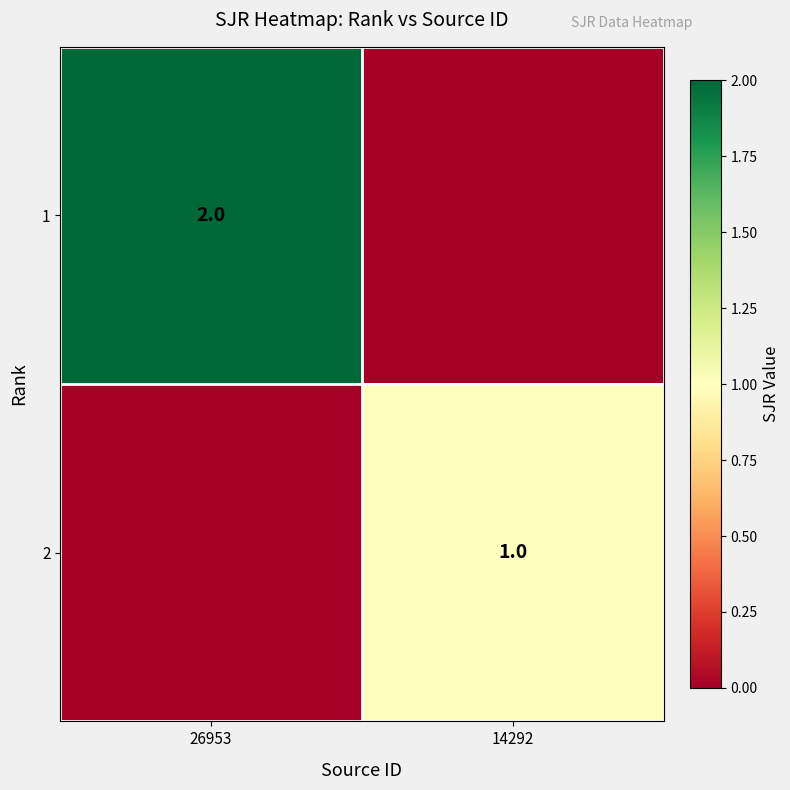

True or false: 1 has a value of 2 at 26953.

True